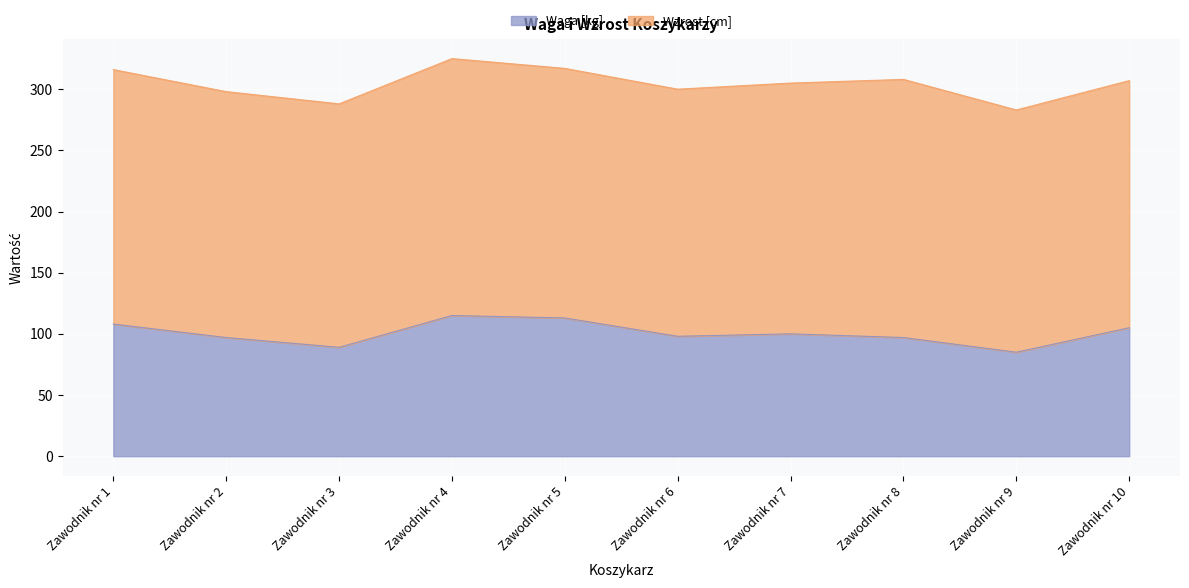

How many data points does each series have?

10